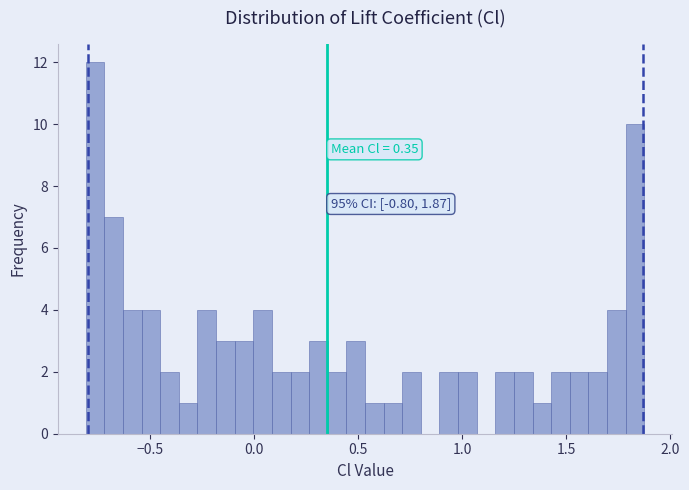

Around what value on the x-axis is the tallest bar? Give the approximate position of its centre, as read against the axis.

-0.75